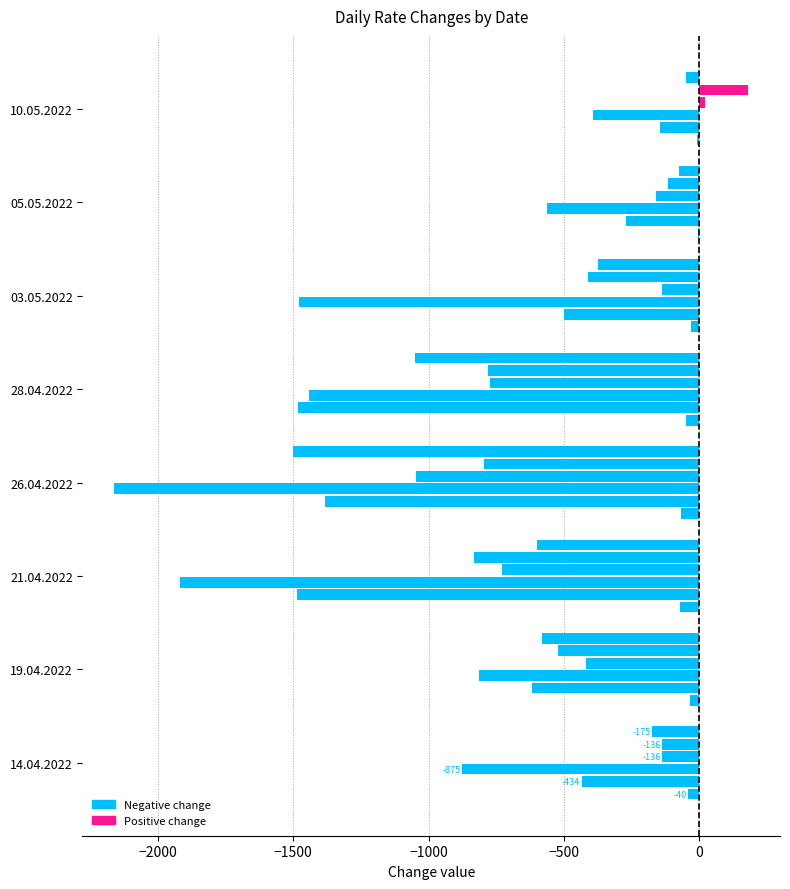

Count the number of data series in this chart.

6